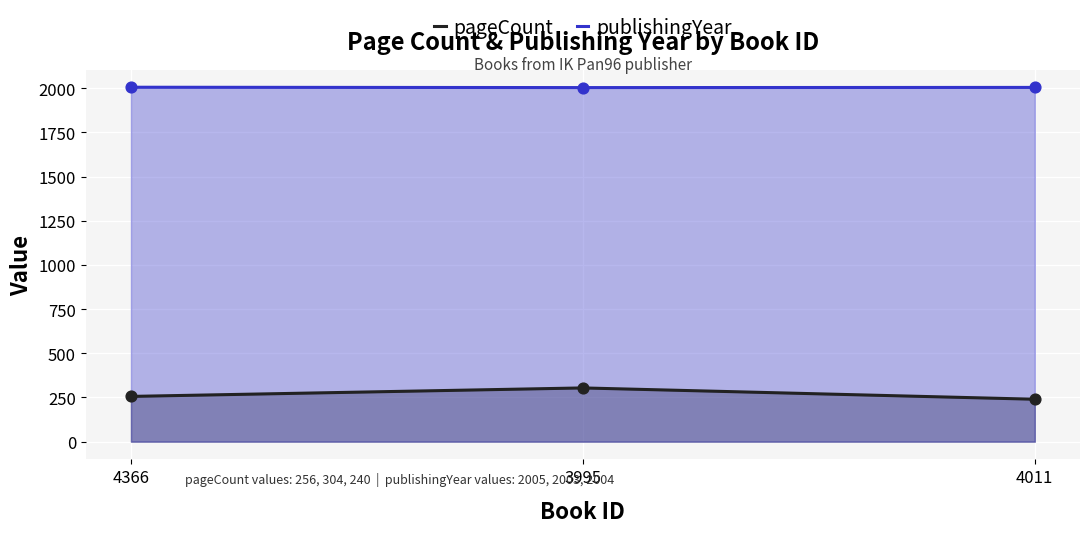

Which series reaches the maximum Y coordinate?

publishingYear